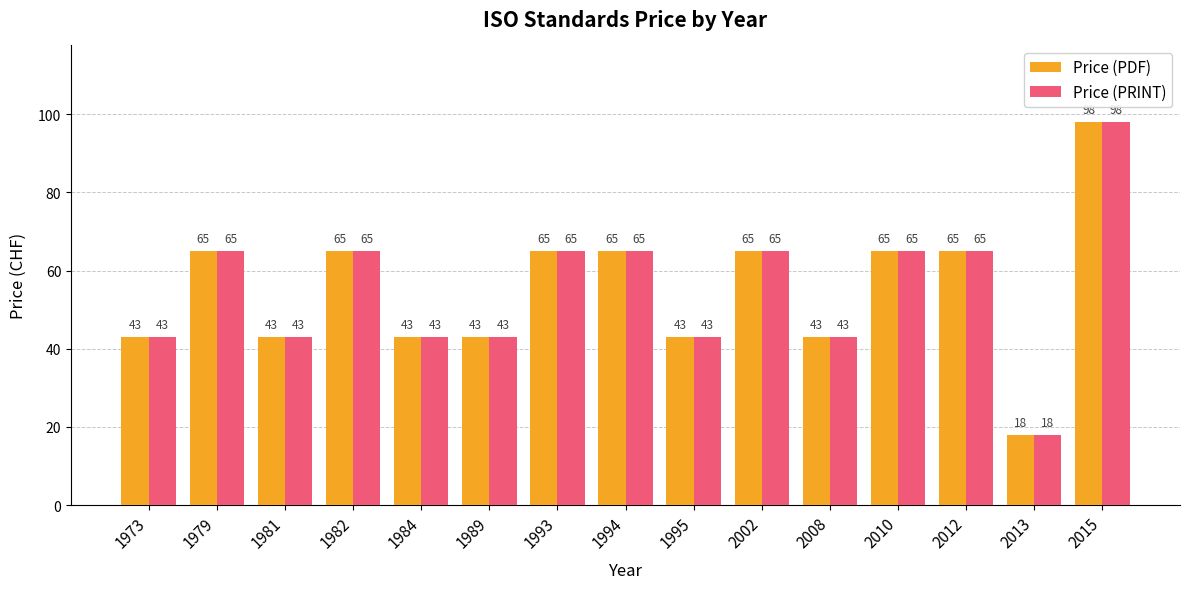

What is the maximum value for Price (PDF)?

98